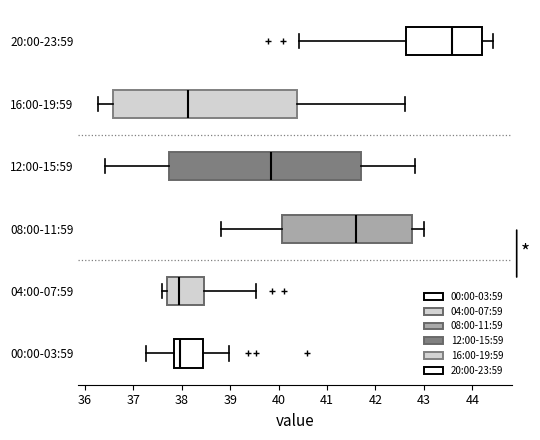

Comparing the boxes themselves (not the whiskers), which one is the widest?

12:00-15:59